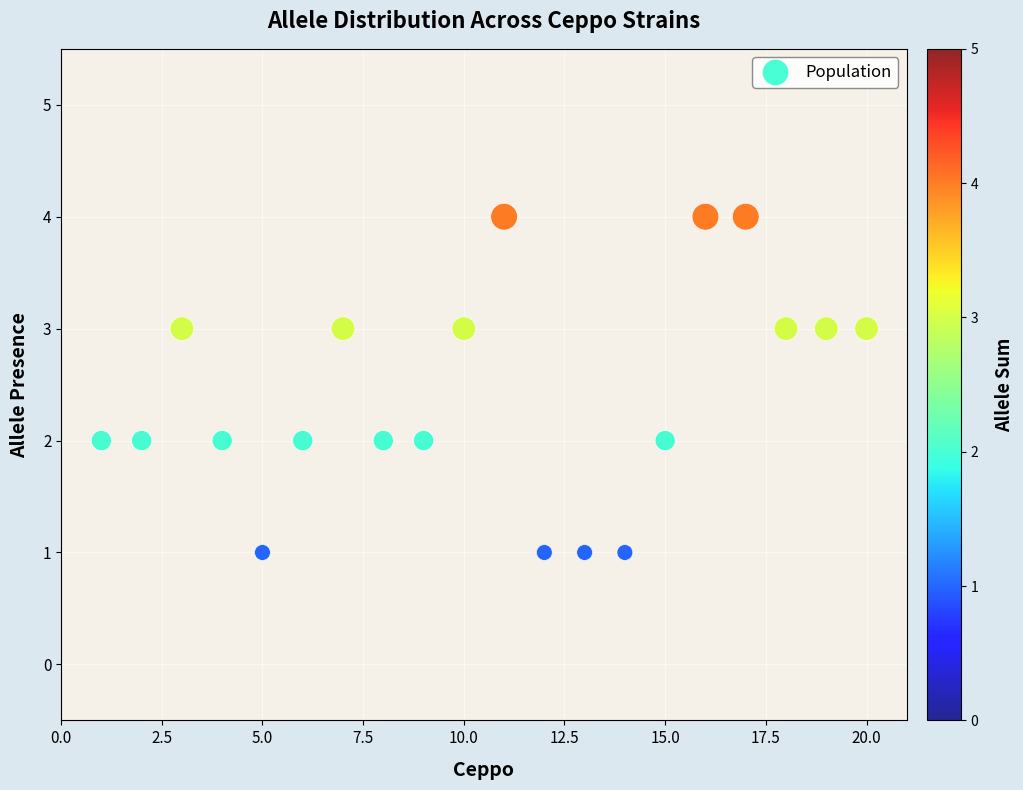

What is the range of X values (max minus min)?

19